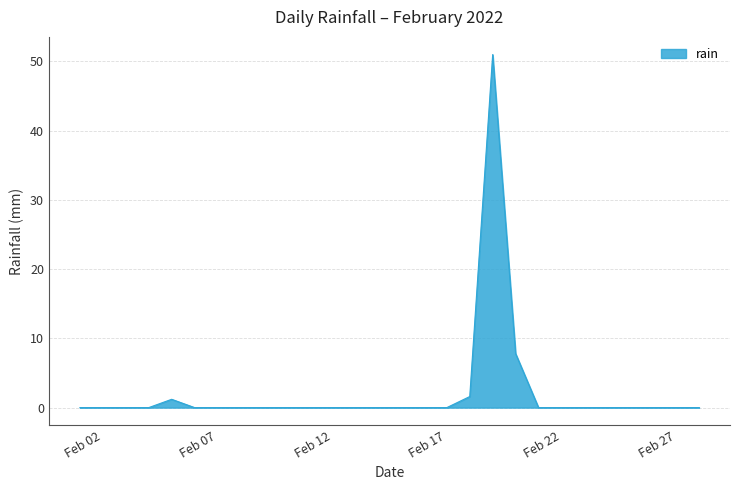

What is the greatest value displayed?

51.0